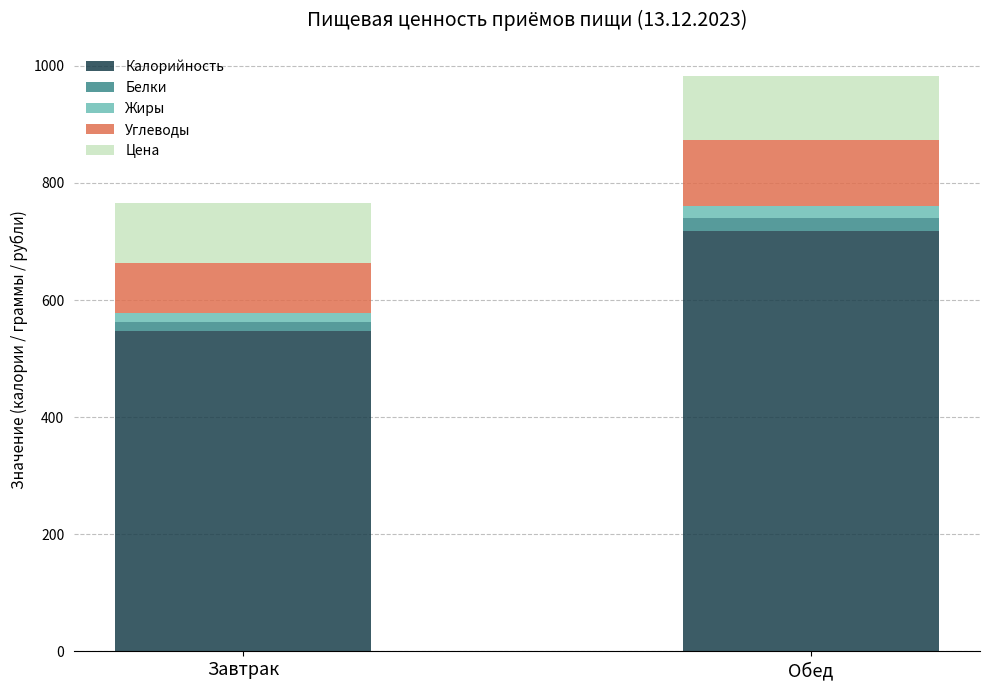

What are all the series names shown in the legend?

Калорийность, Белки, Жиры, Углеводы, Цена